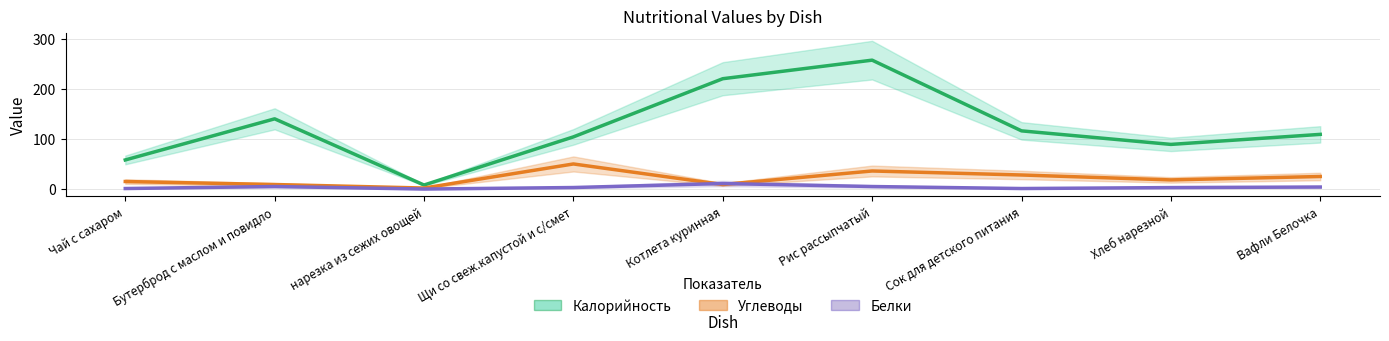

True or false: Белки has a value of 1.0 at Сок для детского питания.

True